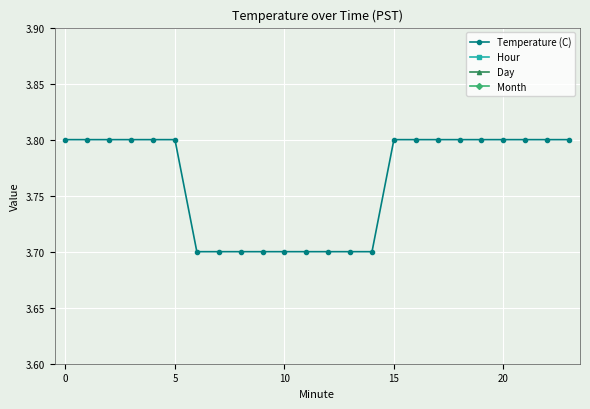

Read the Day value at 7.

11.0